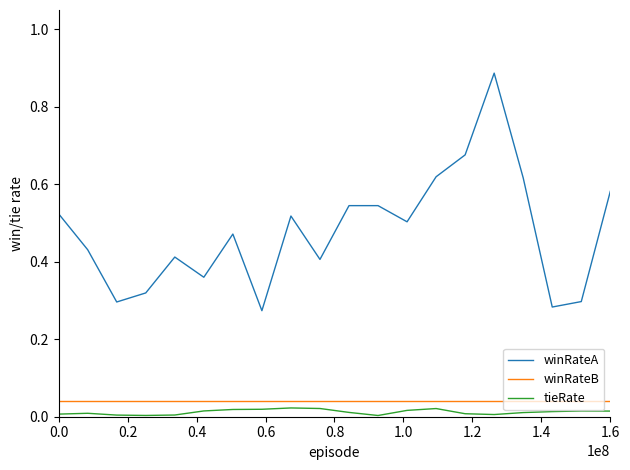

True or false: tieRate and winRateA cross at least once.

False